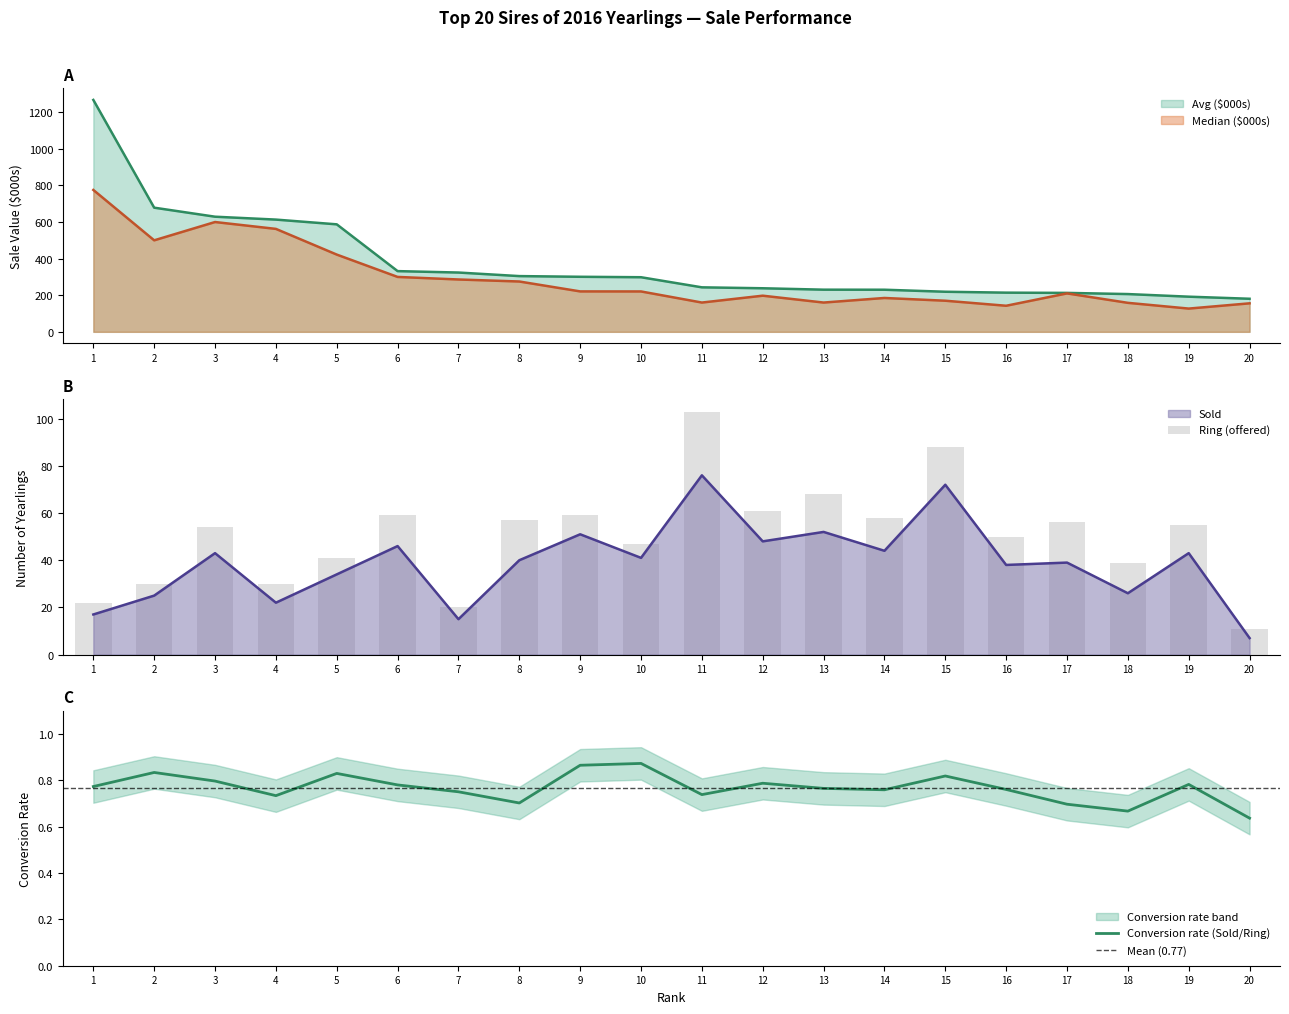

What is the sum of all Avg ($000s) values?

7501.3